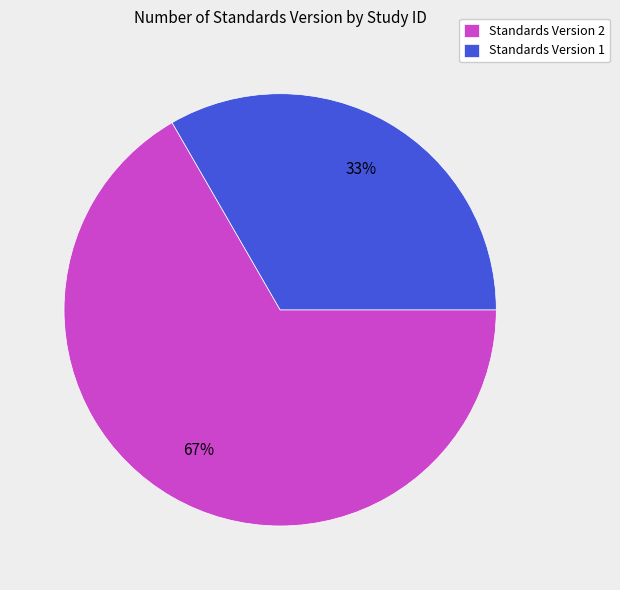

What percentage is the Standards Version 1 slice, to the nearest percent?

33%